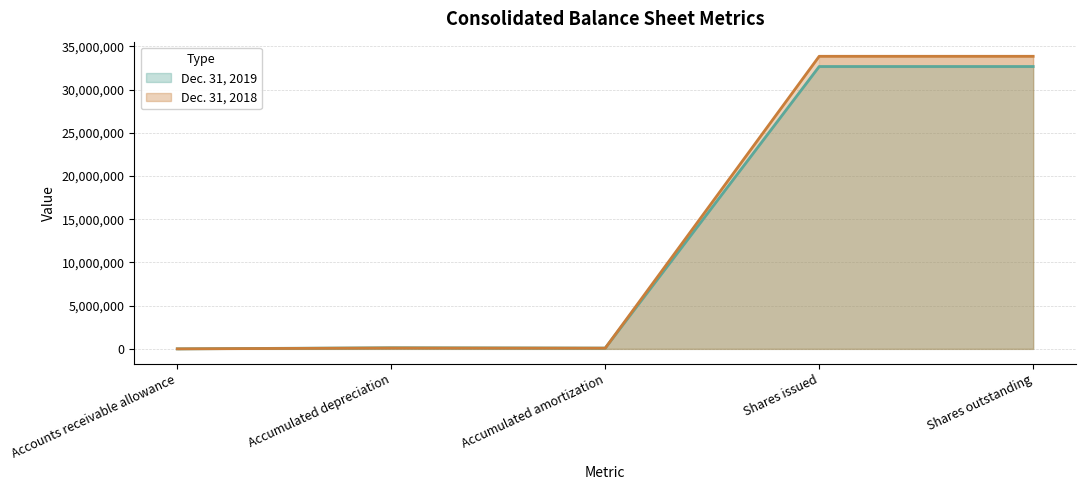

Does the chart display data point markers on the line(s)?

No